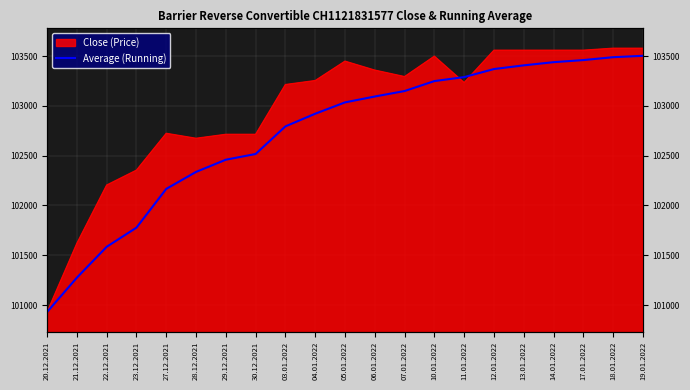

What position from the right is 19.01.2022?

1